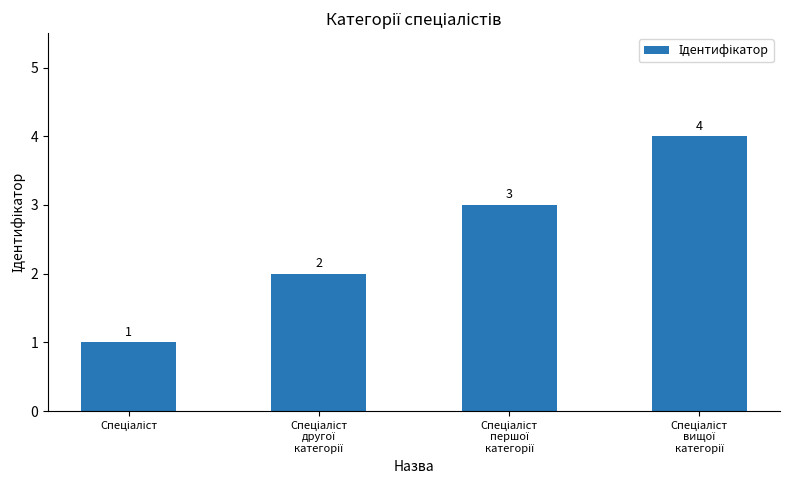

What is the sum of all values?

10